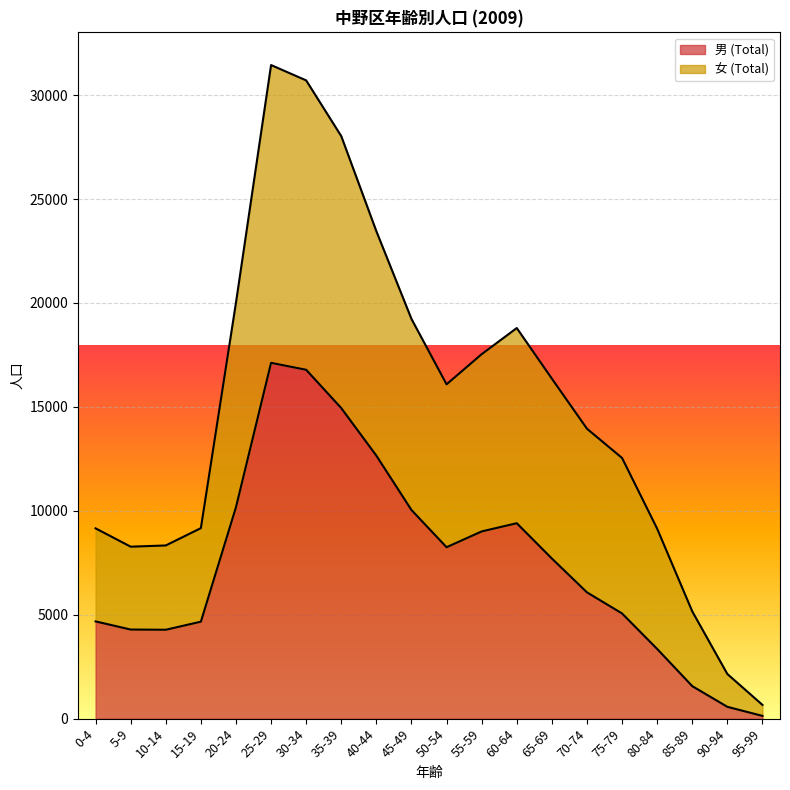

How many values in the 男 (Total) series exceed 7705?

9